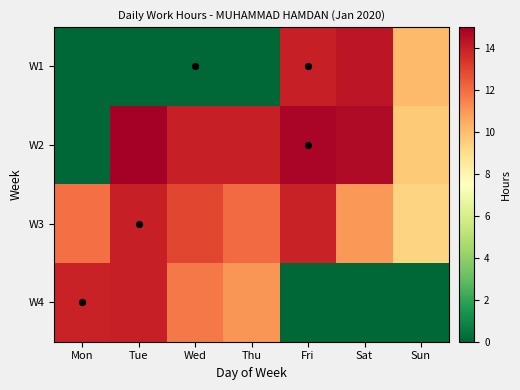

How many data points does each series have?

7